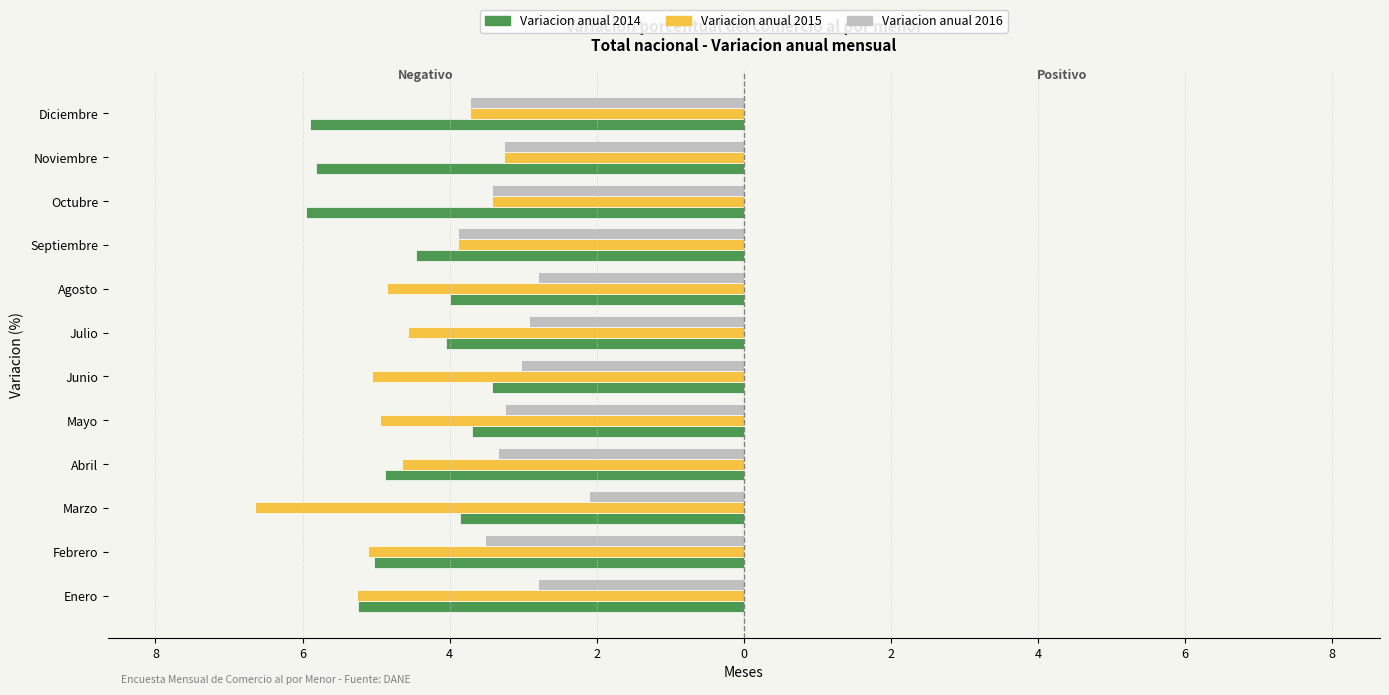

What are all the series names shown in the legend?

Variacion anual 2014, Variacion anual 2015, Variacion anual 2016